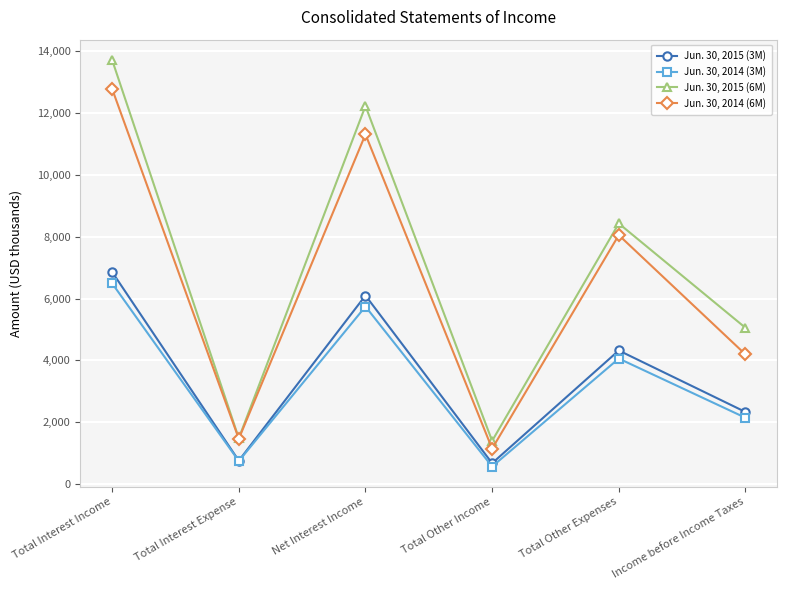

What is the difference between the maximum and minimum values in the Jun. 30, 2015 (6M) series?

12313